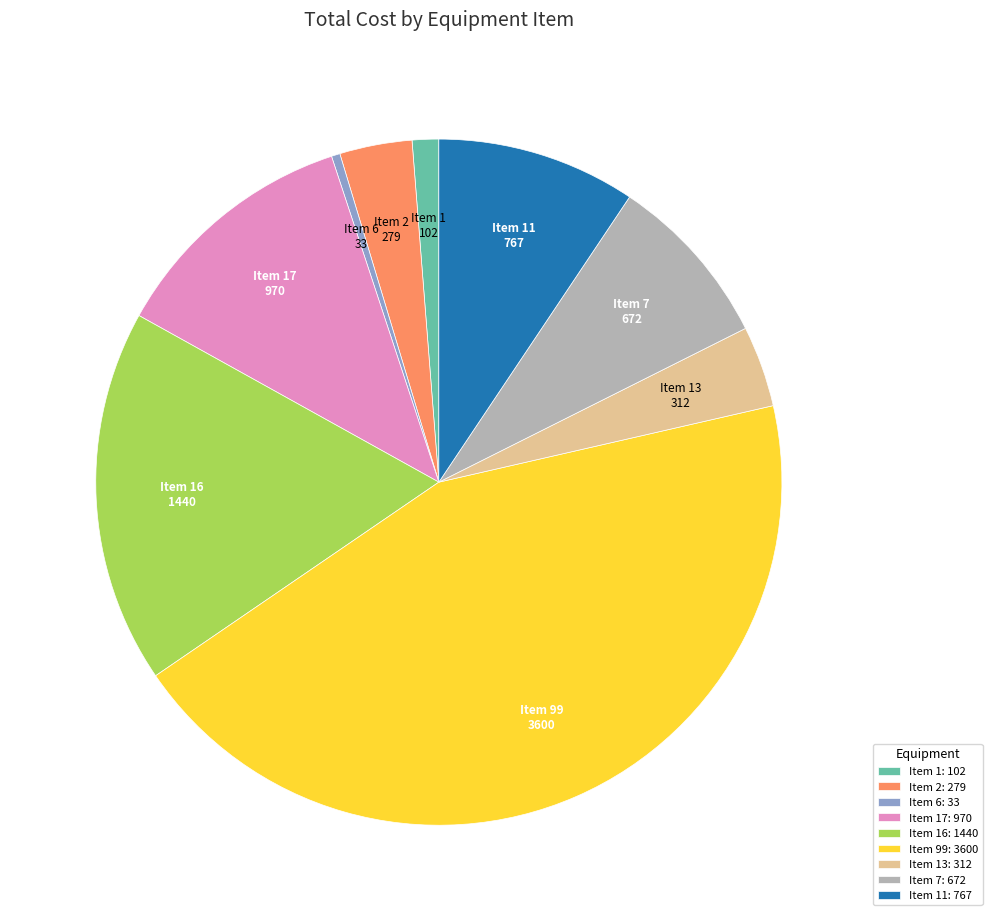

Is there a majority slice in this chart?

No